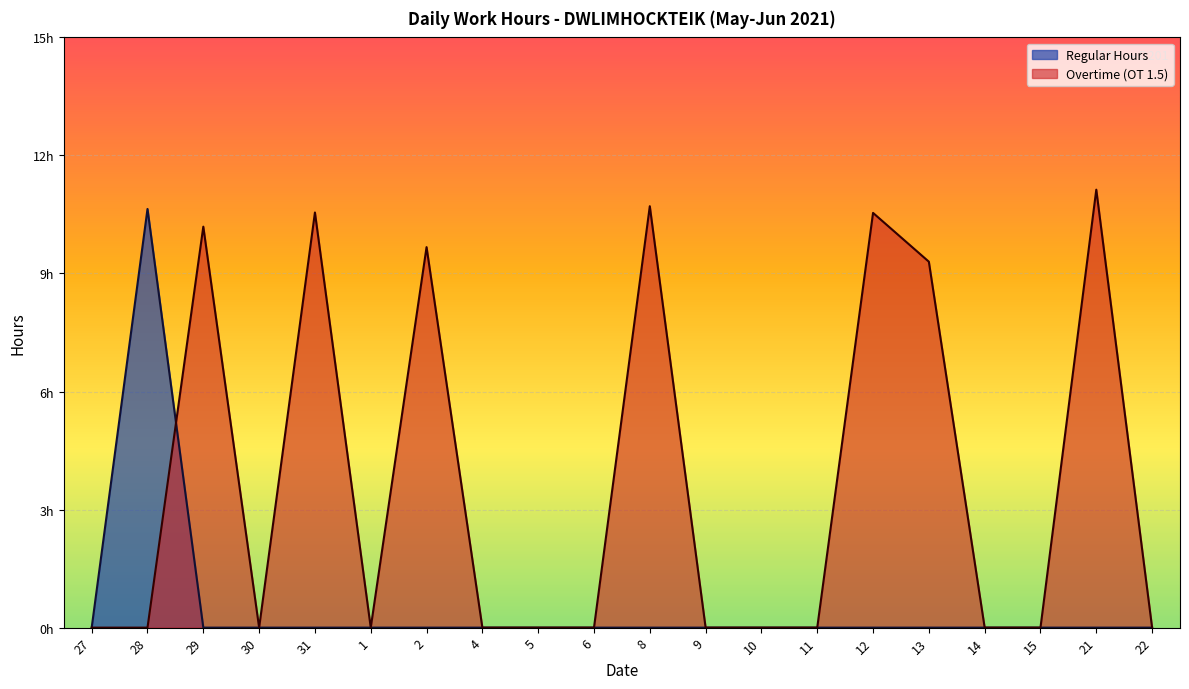

What is the label of the 13th point from the left?

10